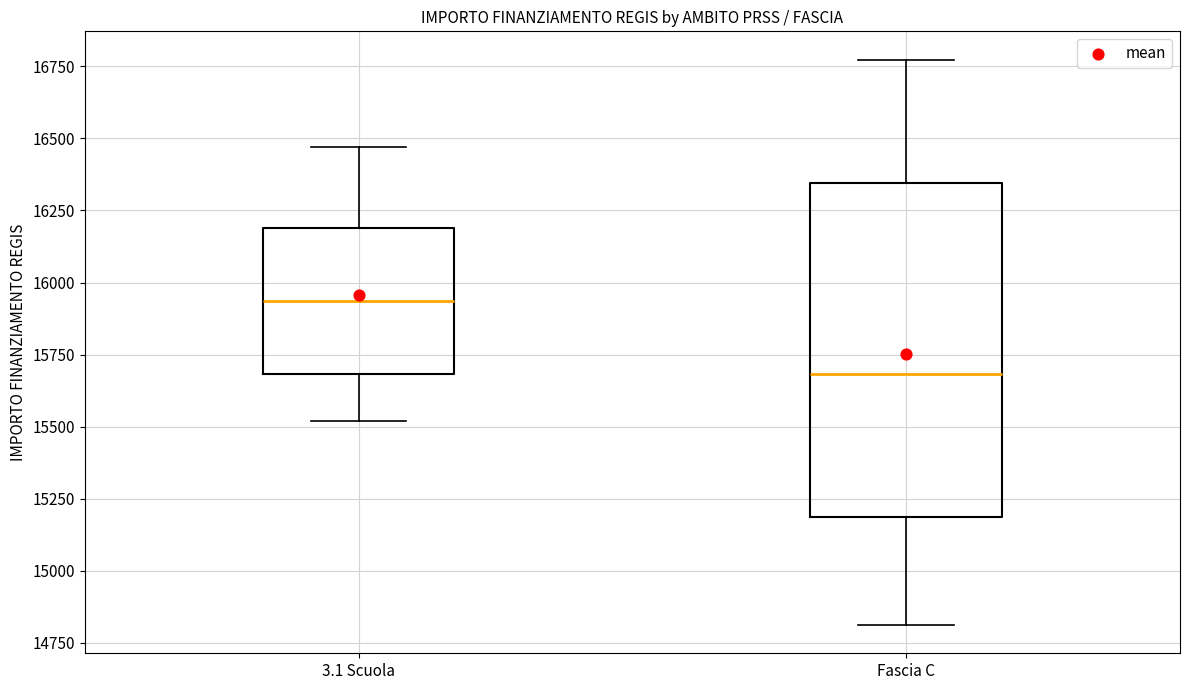

Where does the lower whisker of the box for 3.1 Scuola end on the y-axis? The values are not printed on the chart, so give them approximately, as read against the axis.

15500